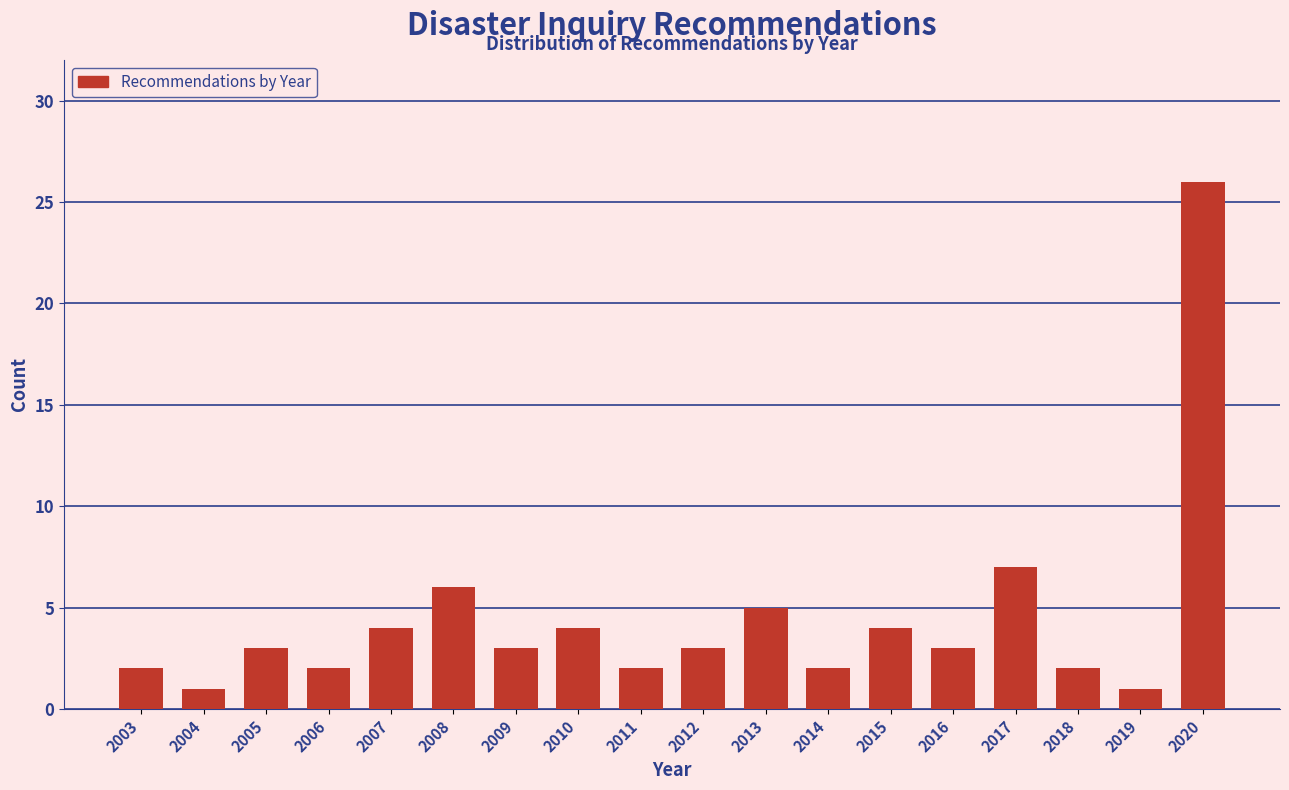

Reading right to left, extract all data points from this chart.

26	1	2	7	3	4	2	5	3	2	4	3	6	4	2	3	1	2